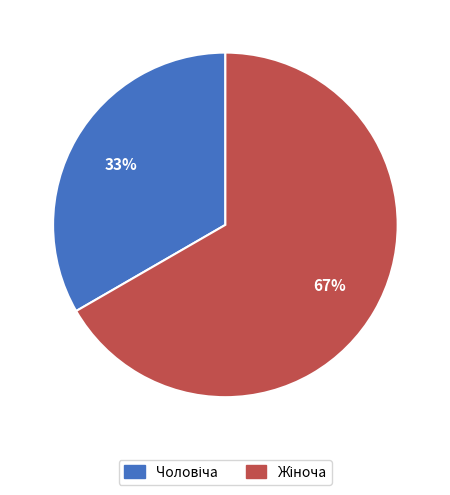

Is there a majority slice in this chart?

Yes